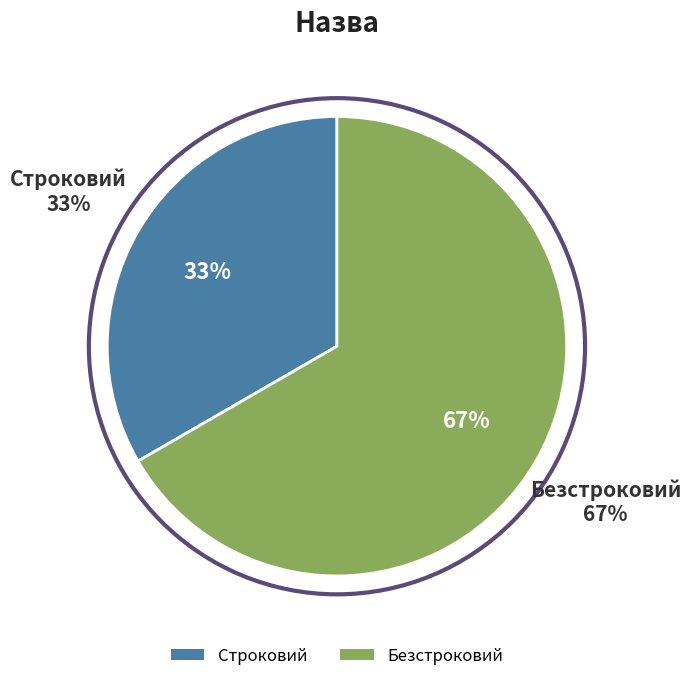

Do Безстроковий and Строковий together represent more than half of the pie?

Yes